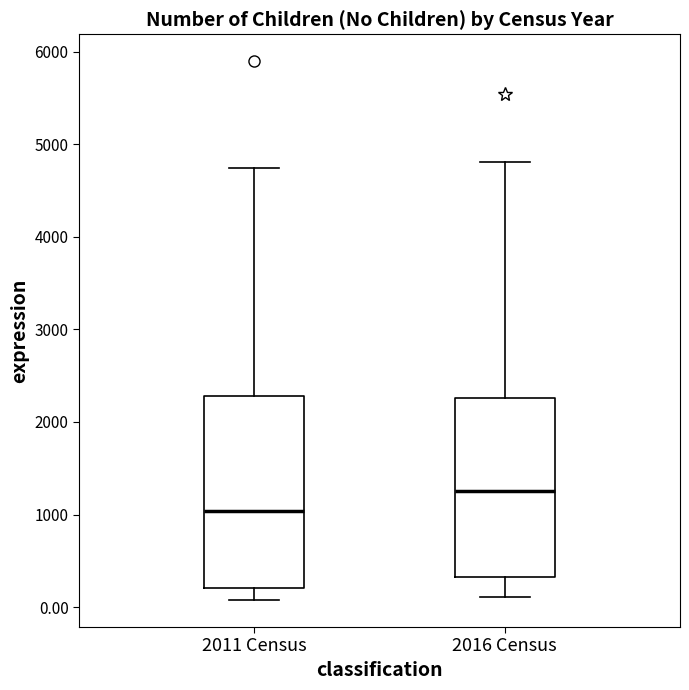

Reading left to right, transcribe this box plot: for each box, give where its median line is, the range the box spans, and where its two whiskers end, as read against the y-axis. The values are not printed on the chart, so give them approximately, as read against the axis.

2011 Census: median 1000, box 200 to 2300, whiskers 100 to 4700
2016 Census: median 1300, box 300 to 2300, whiskers 100 to 4800